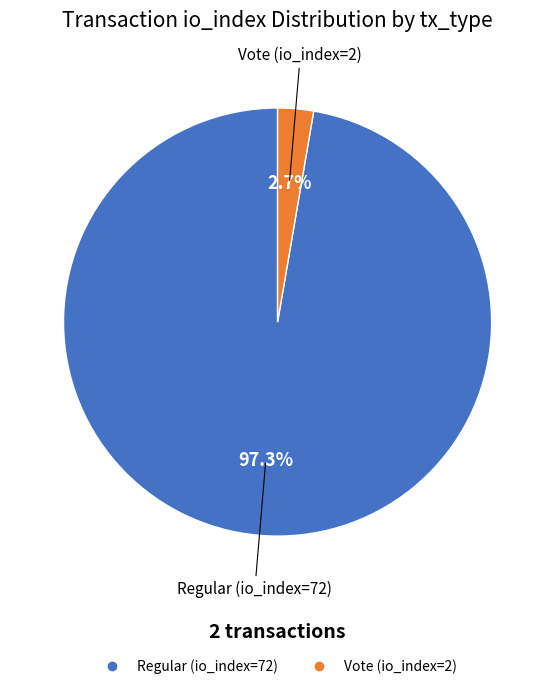

To the nearest percent, what is the average slice percentage?

50%